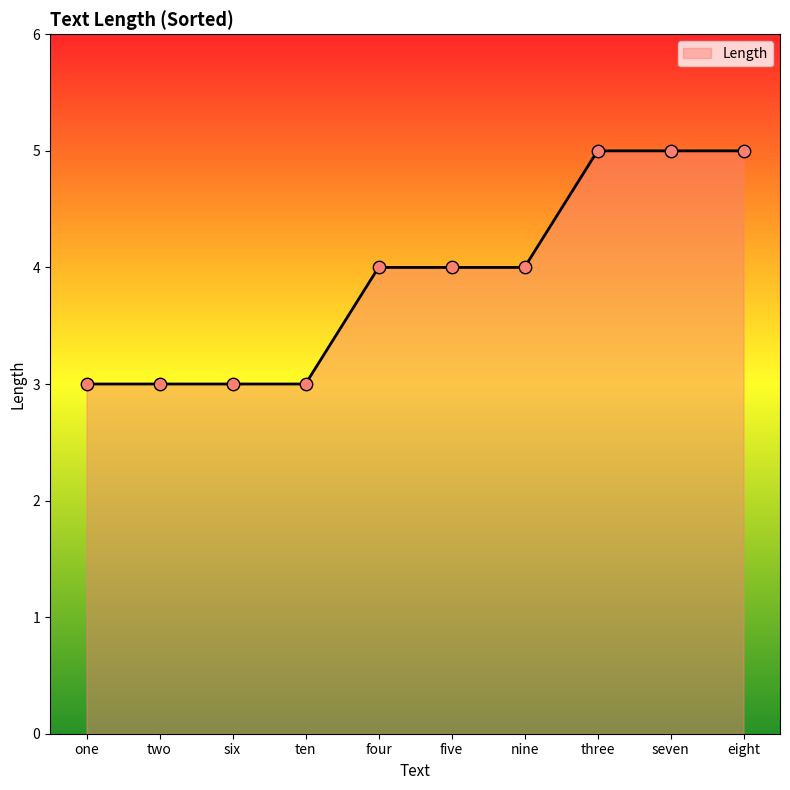

Between seven and ten, which is larger?

seven